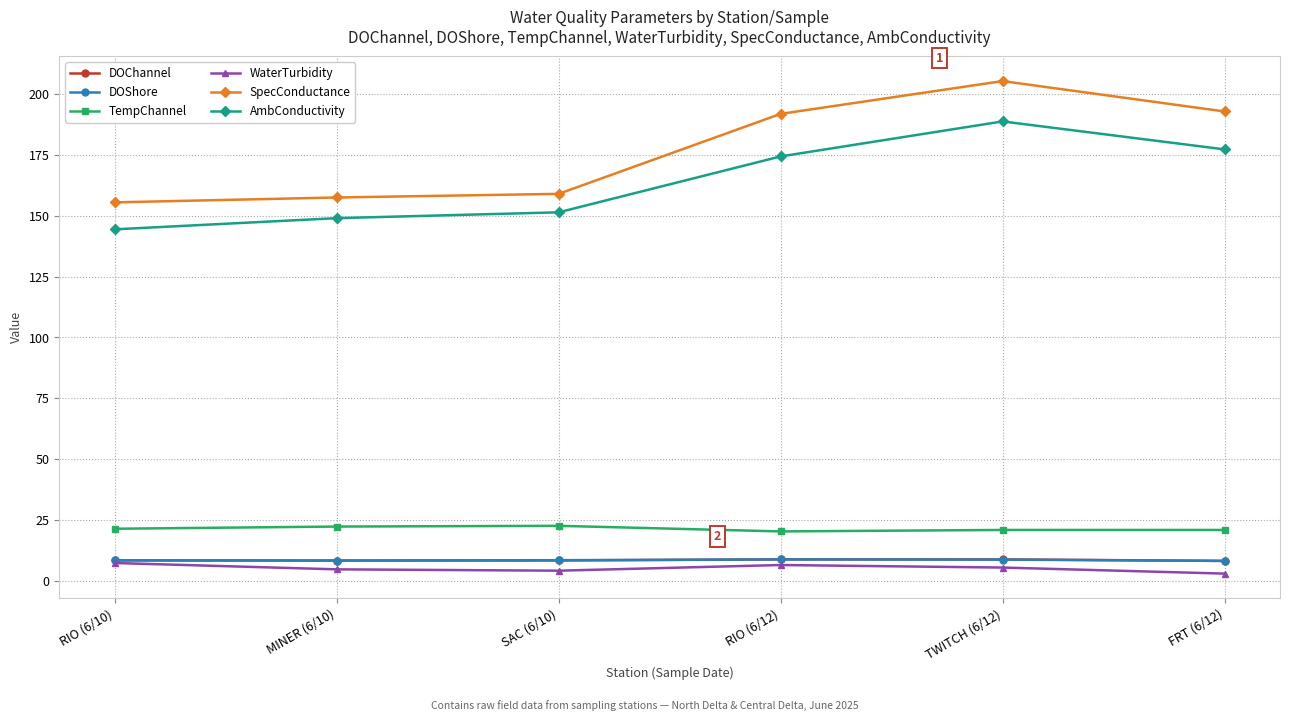

What is the sum of the WaterTurbidity values at TWITCH (6/12) and RIO (6/10)?

12.5